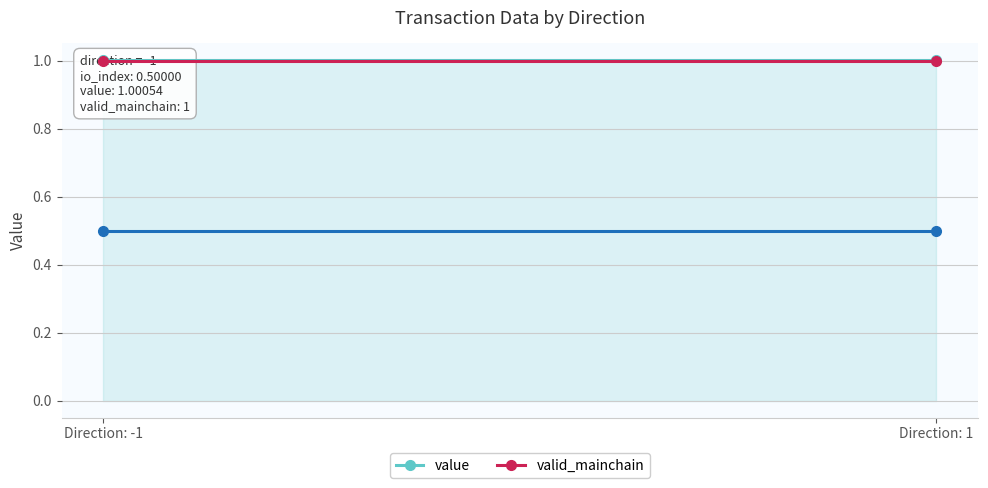

What is the spread (max minus min) of values at Direction: -1?

0.5